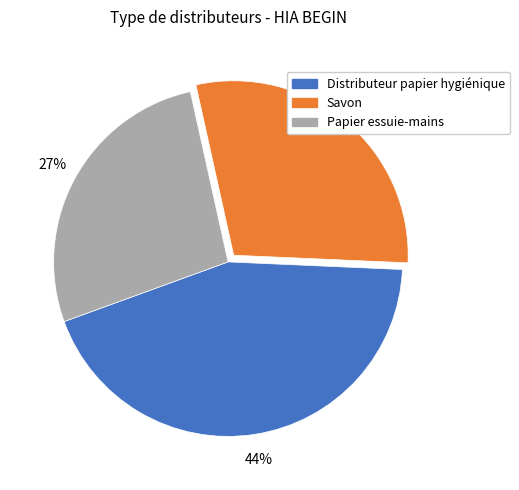

Which slice is the smallest?

Papier essuie-mains